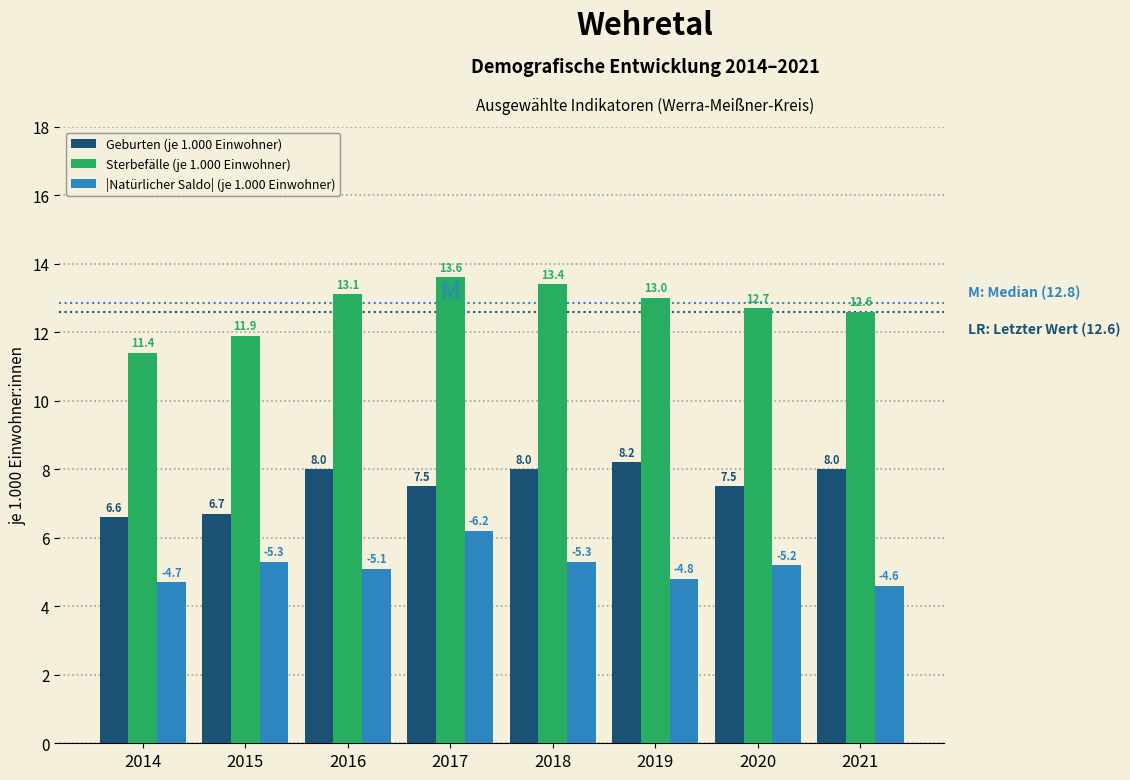

Reading left to right, transcribe all the data shown in this chart.

Geburten (je 1.000 Einwohner): 6.6	6.7	8.0	7.5	8.0	8.2	7.5	8.0
Sterbefälle (je 1.000 Einwohner): 11.4	11.9	13.1	13.6	13.4	13.0	12.7	12.6
|Natürlicher Saldo| (je 1.000 Einwohner): 4.7	5.3	5.1	6.2	5.3	4.8	5.2	4.6